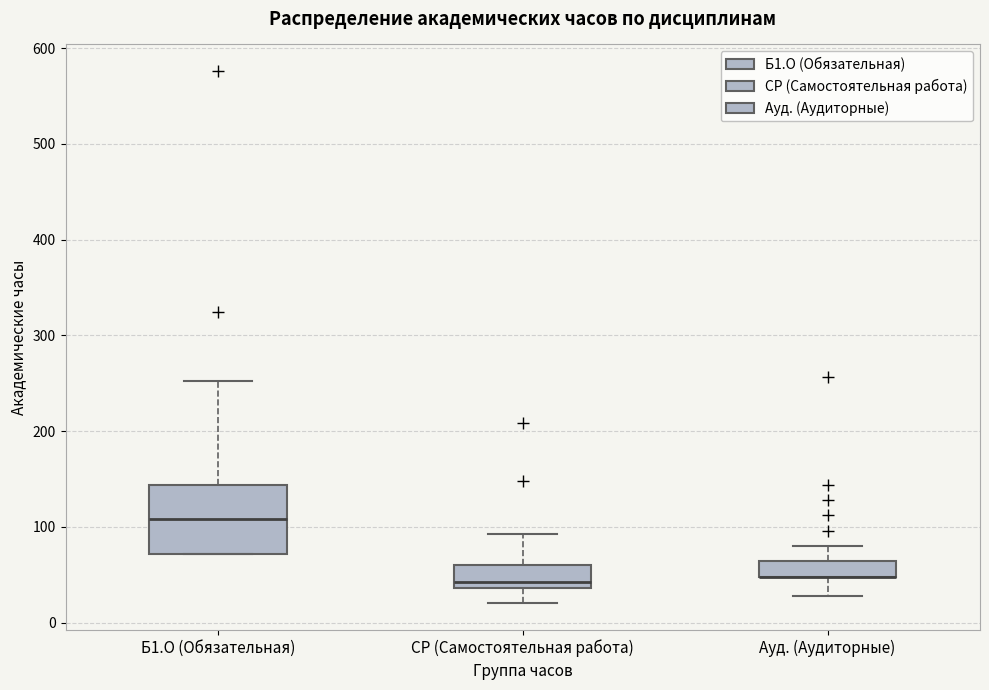

Reading left to right, read every box against the y-axis: the position of its median line, the range the box covers, and the ends of its whiskers. The values are not printed on the chart, so give them approximately, as read against the axis.

Б1.О (Обязательная): median 110, box 70 to 140, whiskers 70 to 250
СР (Самостоятельная работа): median 40 (just above the box's lower edge), box 40 to 60, whiskers 20 to 90
Ауд. (Аудиторные): median 50 (drawn on the box's lower edge), box 50 to 60, whiskers 30 to 80